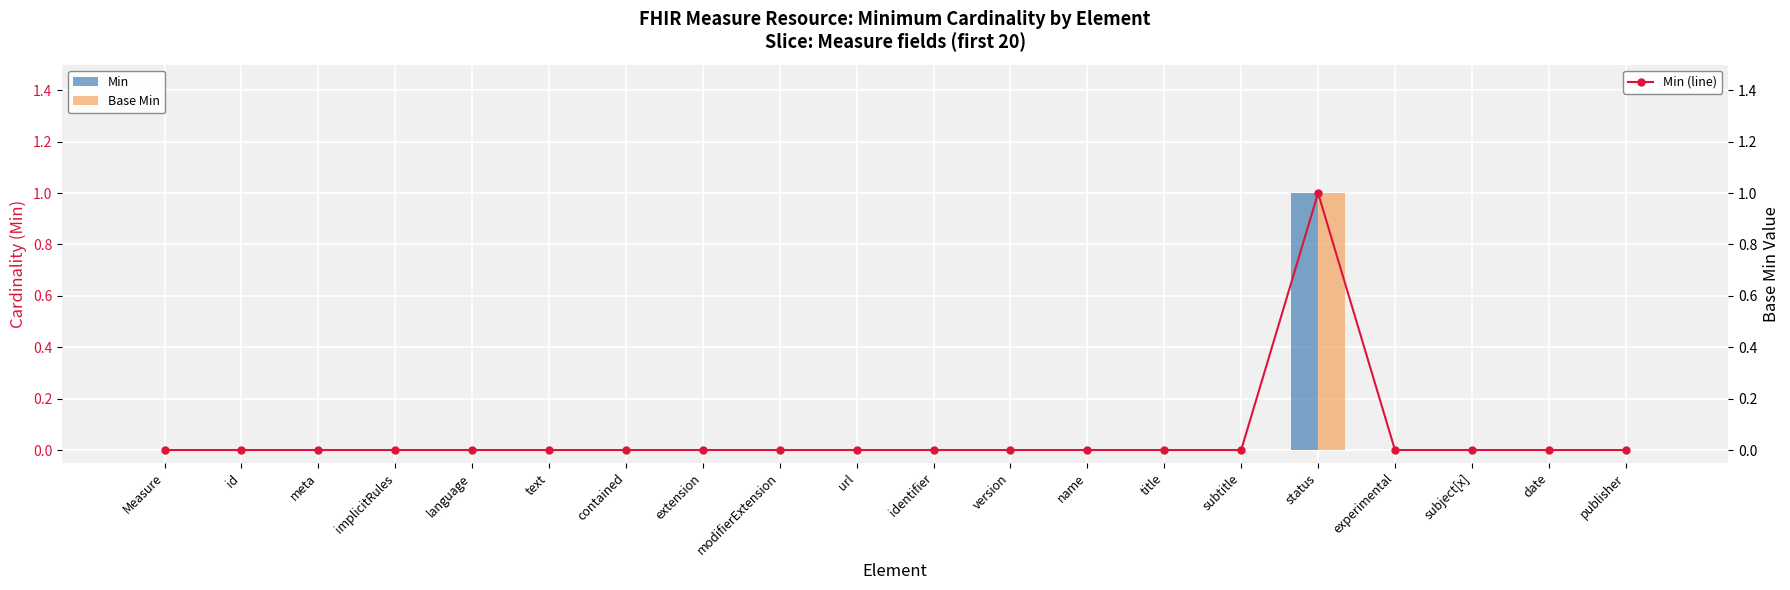

Which label corresponds to the largest value in the chart?

status